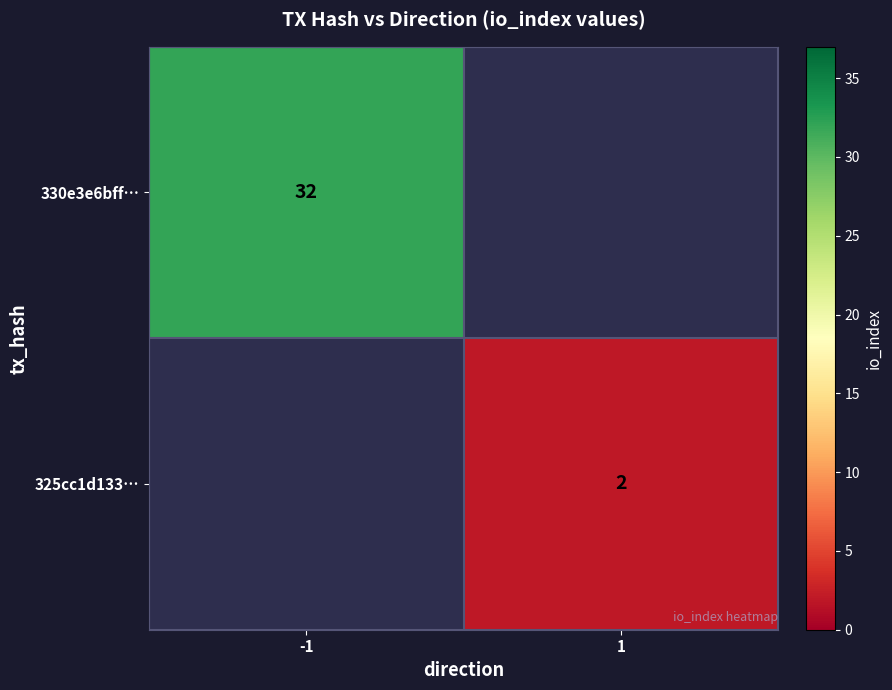

The value of 325cc1d133… at 1 is 2. True or false?

True